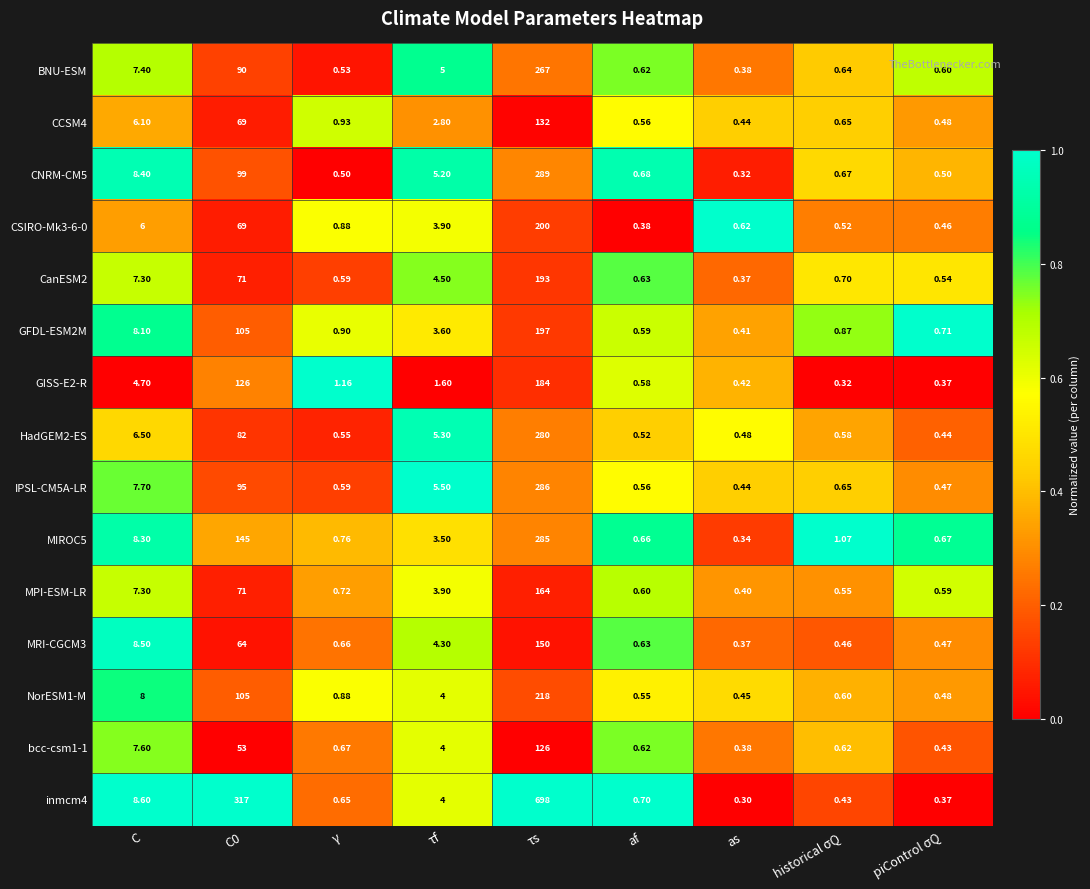

Where does the GISS-E2-R series first go above 1?

C